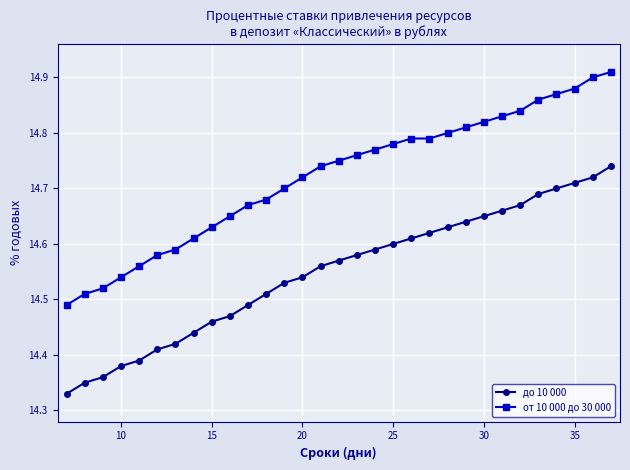

Which series has the largest range (max minus min)?

от 10 000 до 30 000